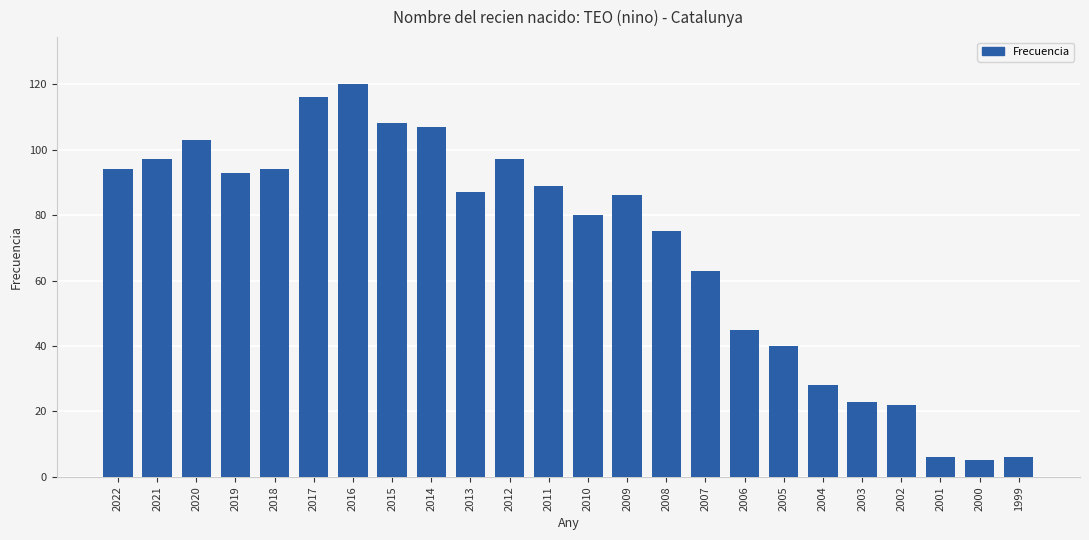

Reading left to right, transcribe all the data shown in this chart.

94	97	103	93	94	116	120	108	107	87	97	89	80	86	75	63	45	40	28	23	22	6	5	6